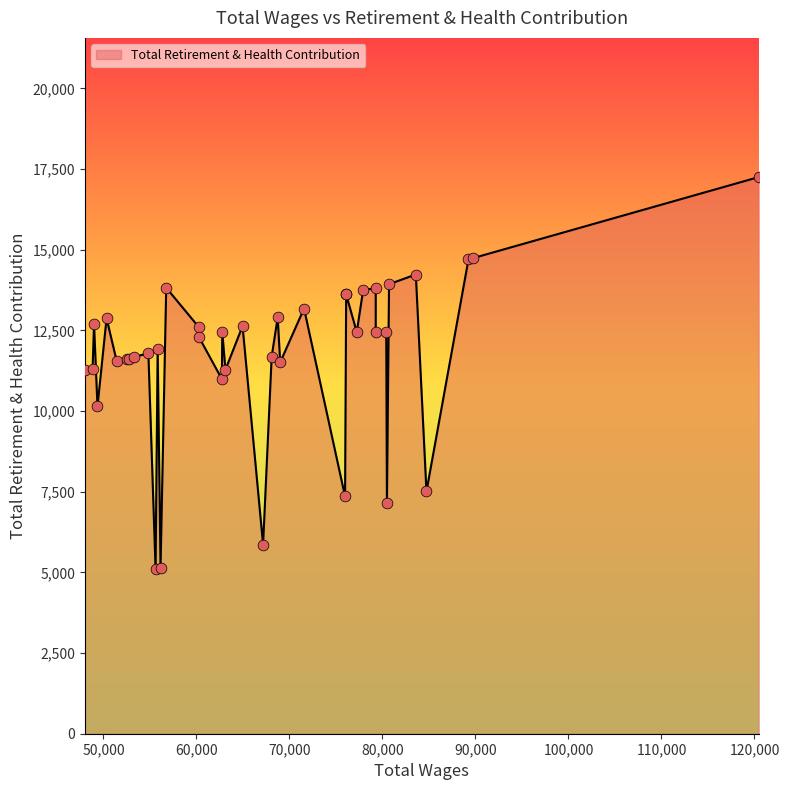

Between 67161.0 and 62731.0, which is larger?

62731.0